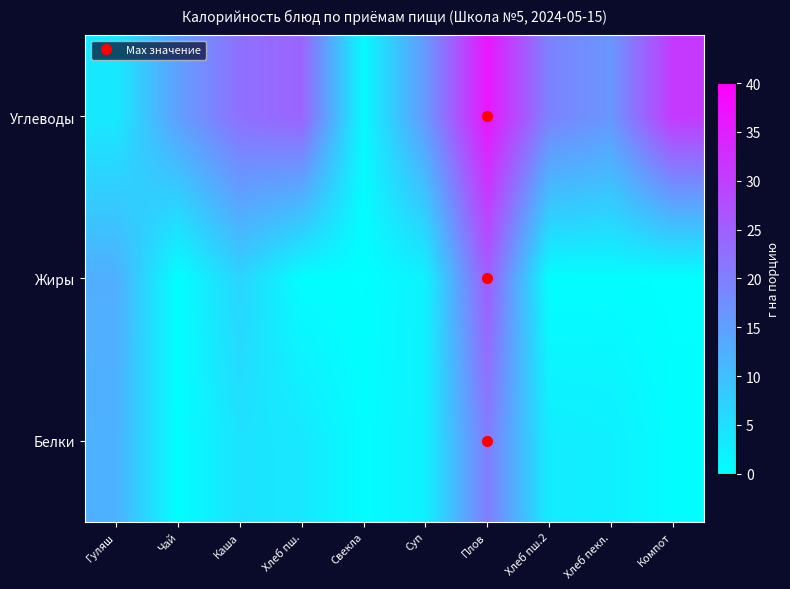

Reading left to right, list all the values displayed in this chart.

Белки: Гуляш=12.3	Чай=0.2	Каша=4.5	Хлеб пш.=3.7	Свекла=0.5	Суп=2.3	Плов=20.4	Хлеб пш.2=3.0	Хлеб пекл.=2.5	Компот=0.4
Жиры: Гуляш=12.7	Чай=0.0	Каша=6.8	Хлеб пш.=0.3	Свекла=0.1	Суп=2.2	Плов=25.3	Хлеб пш.2=0.2	Хлеб пекл.=0.4	Компот=0.0
Углеводы: Гуляш=3.5	Чай=15.0	Каша=22.4	Хлеб пш.=24.3	Свекла=1.0	Суп=16.1	Плов=36.5	Хлеб пш.2=19.5	Хлеб пекл.=16.5	Компот=30.8